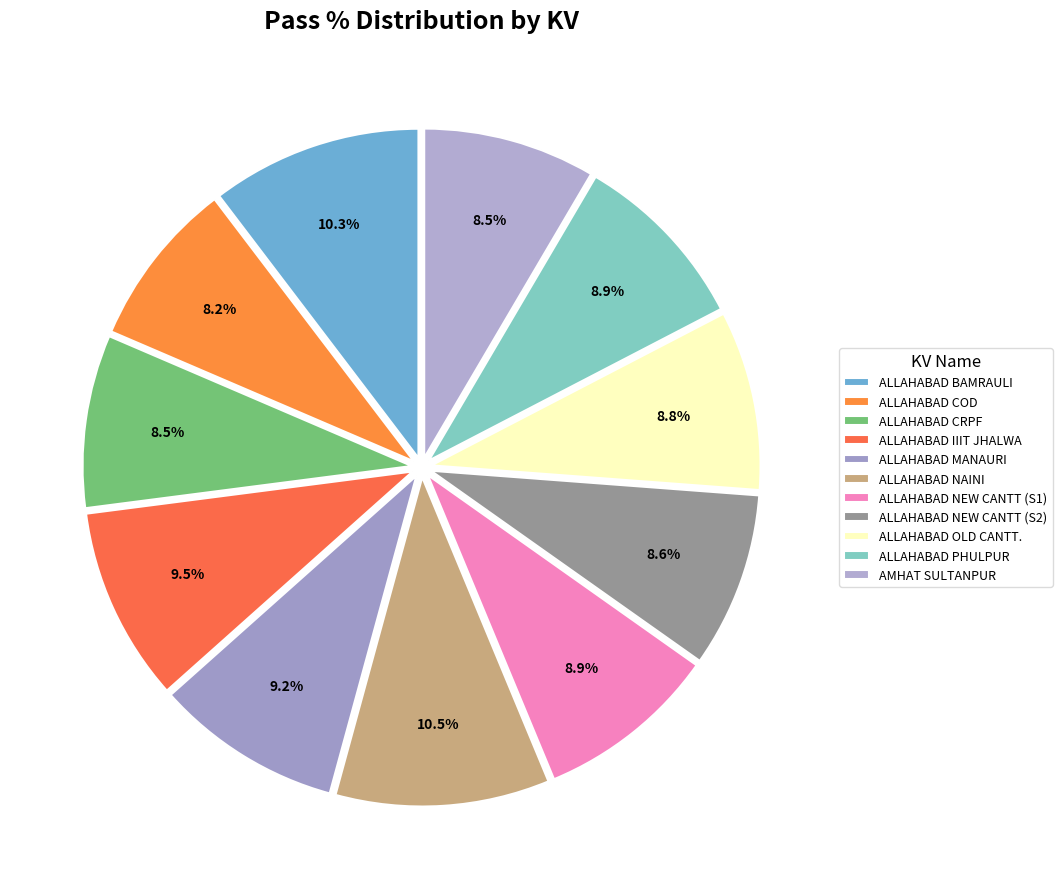

How many segments does this pie chart have?

11